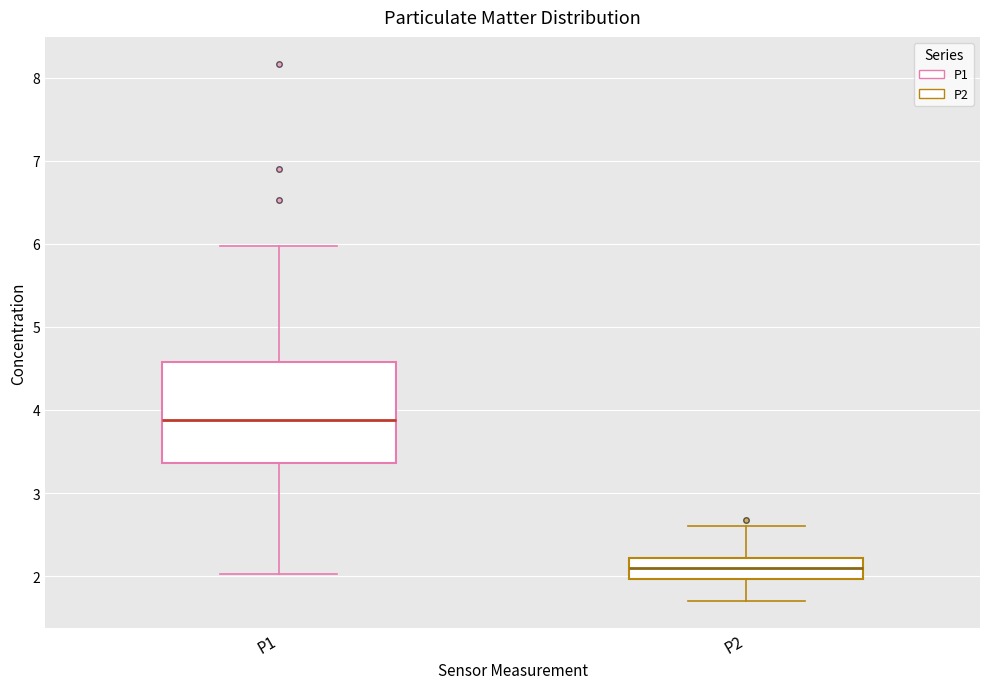

Where is the lower edge of the box for P1 on the y-axis? The values are not printed on the chart, so give them approximately, as read against the axis.

3.4